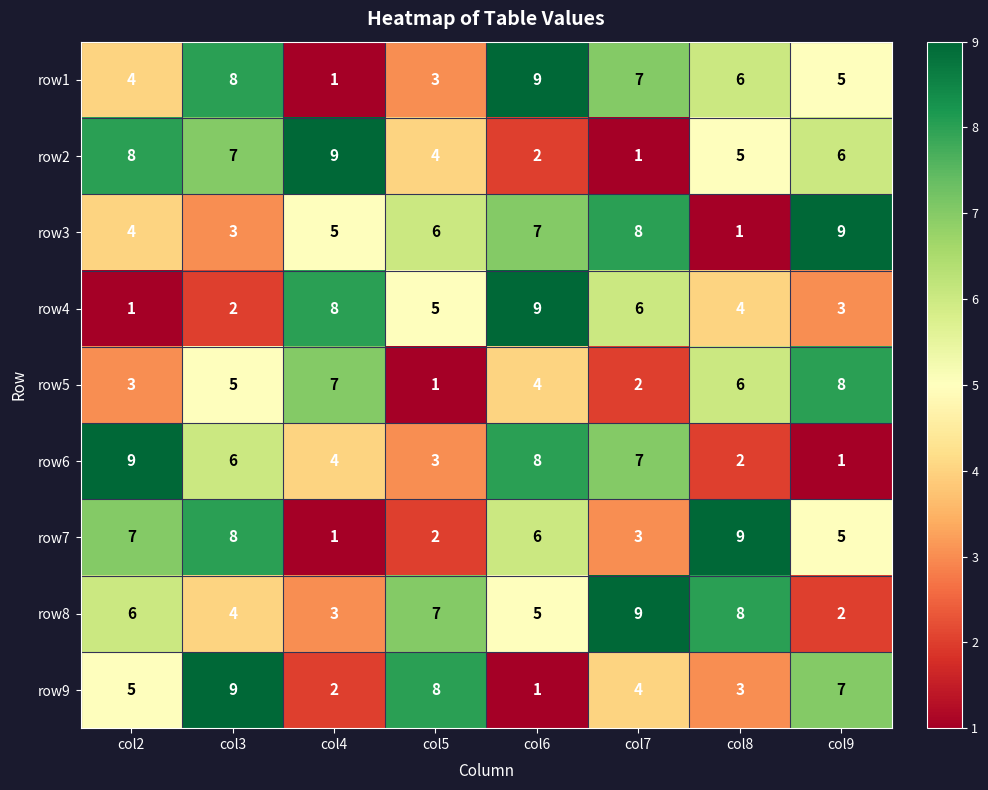

True or false: row6 has a value of 6 at col3.

True